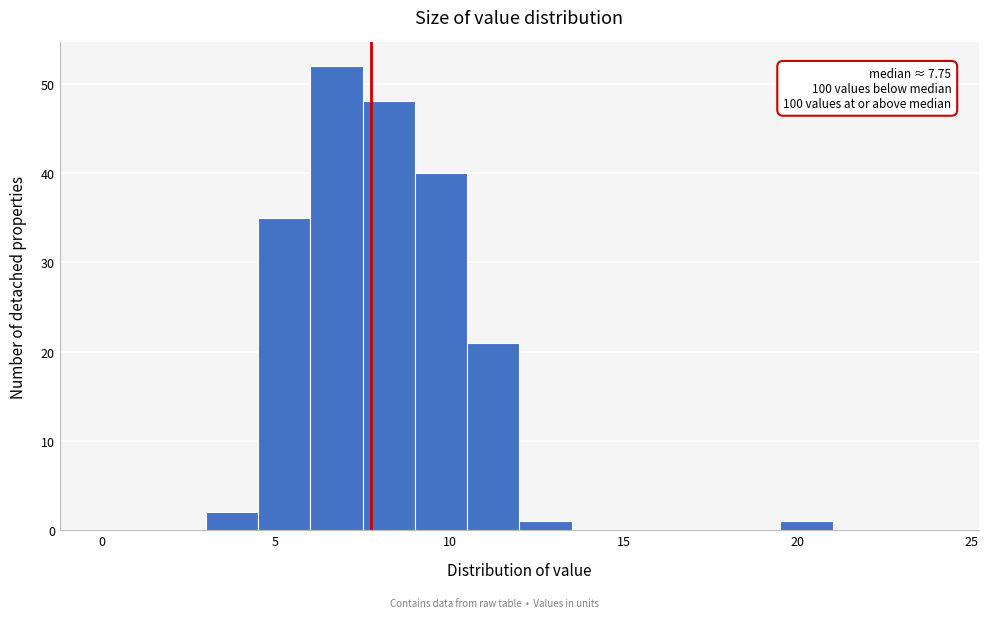

Read against the x-axis, roughly where is the centre of the tallest bar?

7.0